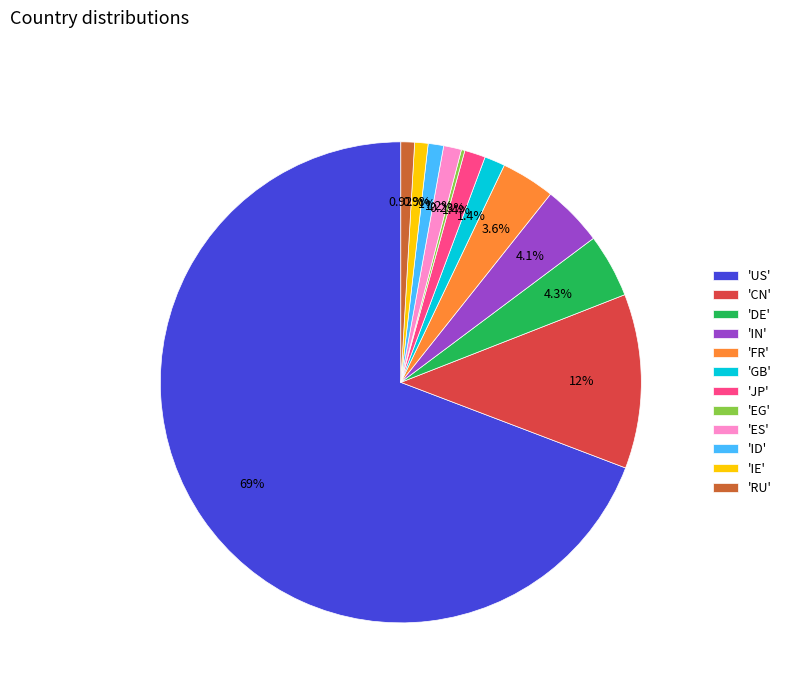

Combined, do 'US' and 'RU' account for over 50%?

Yes